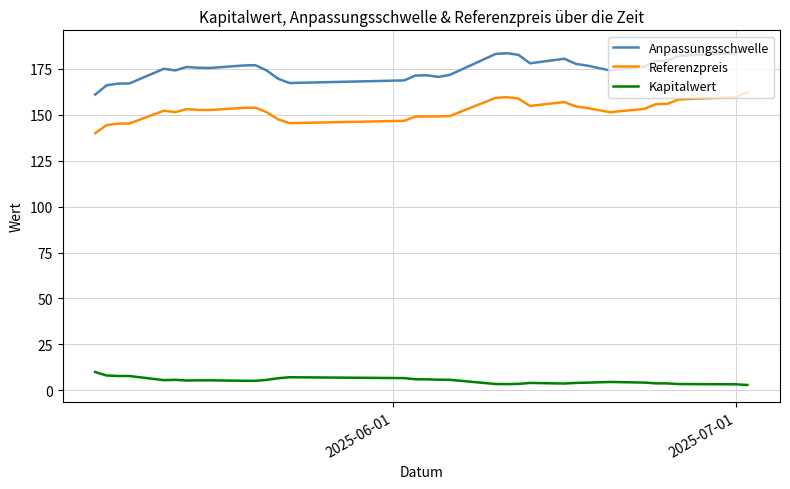

True or false: Kapitalwert and Referenzpreis intersect in this chart.

False